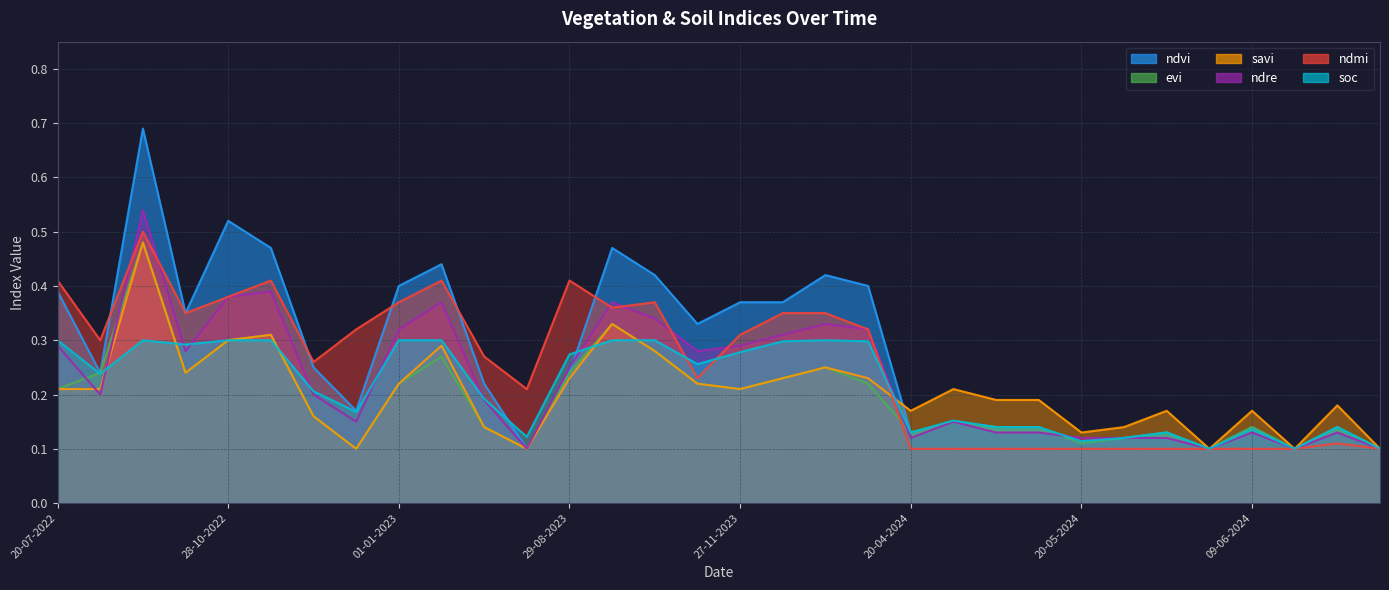

How many series are shown in this chart?

6